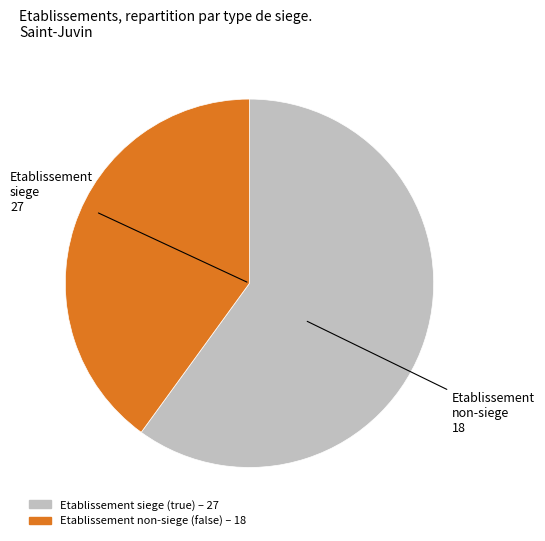

Is there any slice that represents more than half of the pie?

Yes